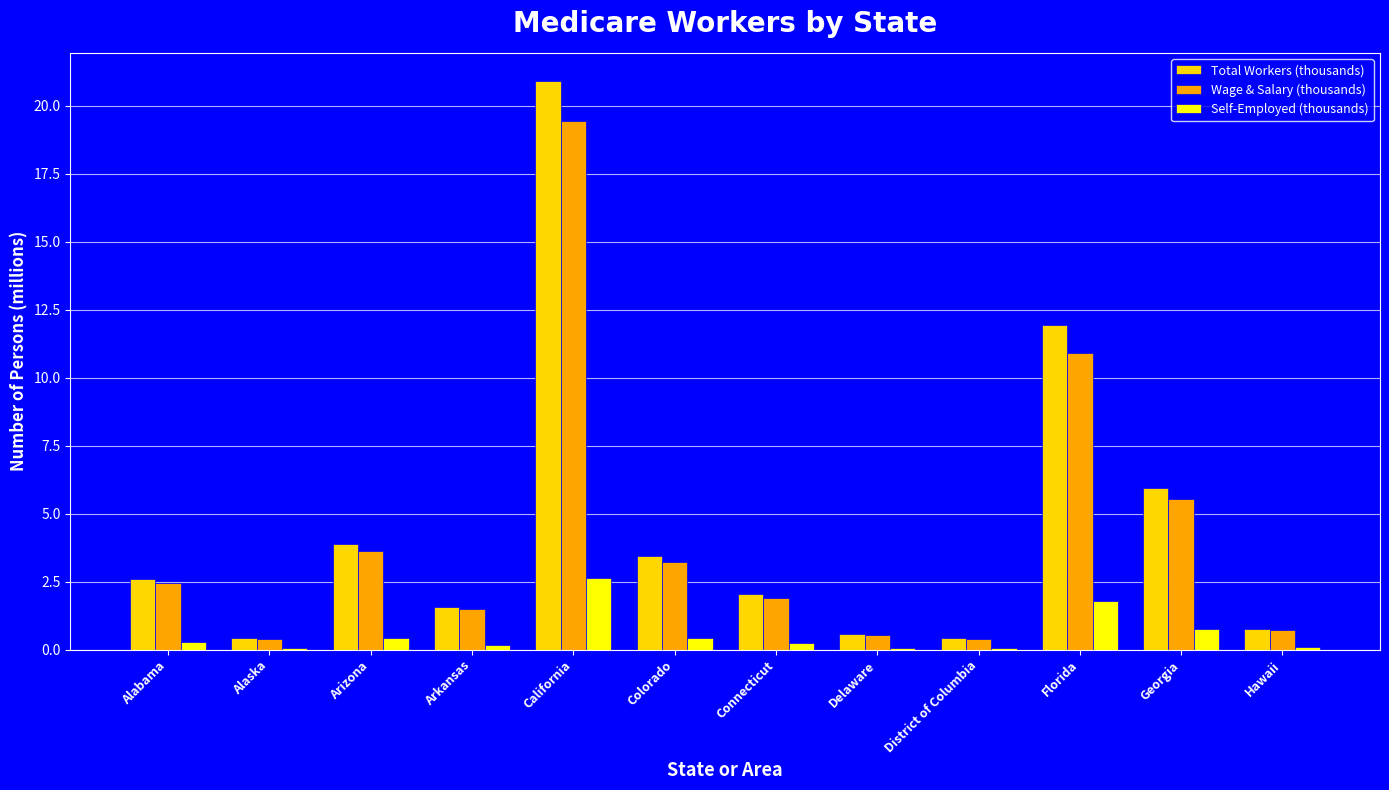

The value of Wage & Salary (thousands) at Arizona is 3.6. True or false?

True